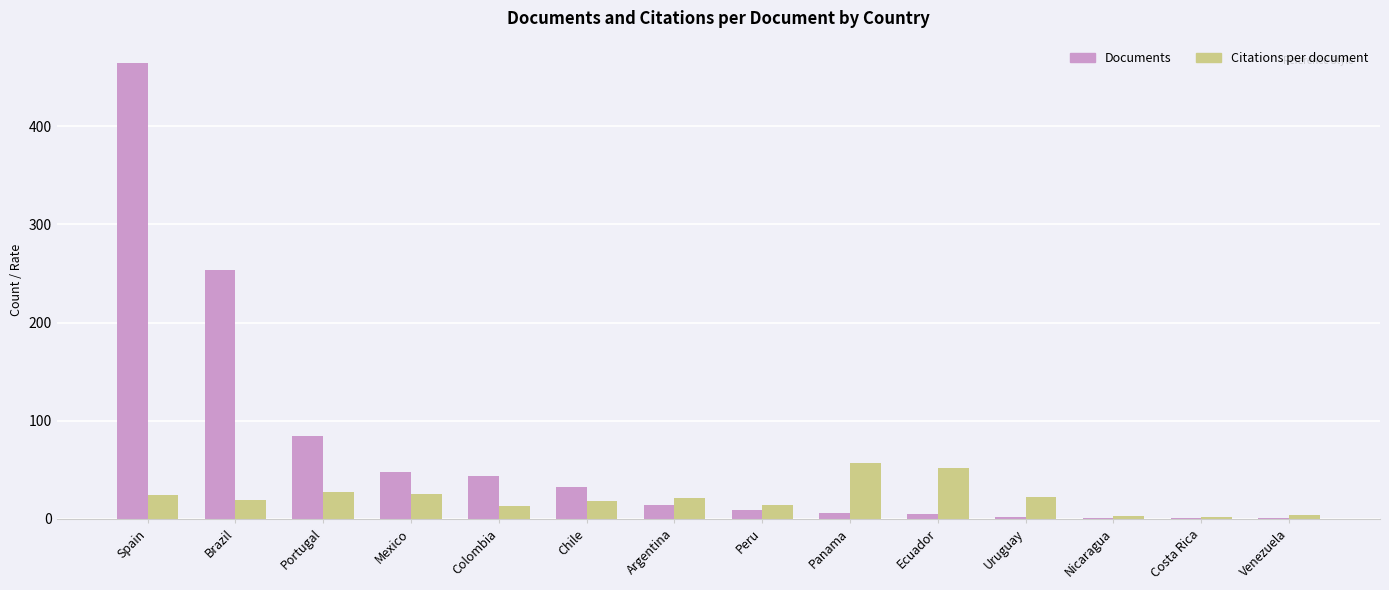

What is the highest value of the Citations per document series?

56.5